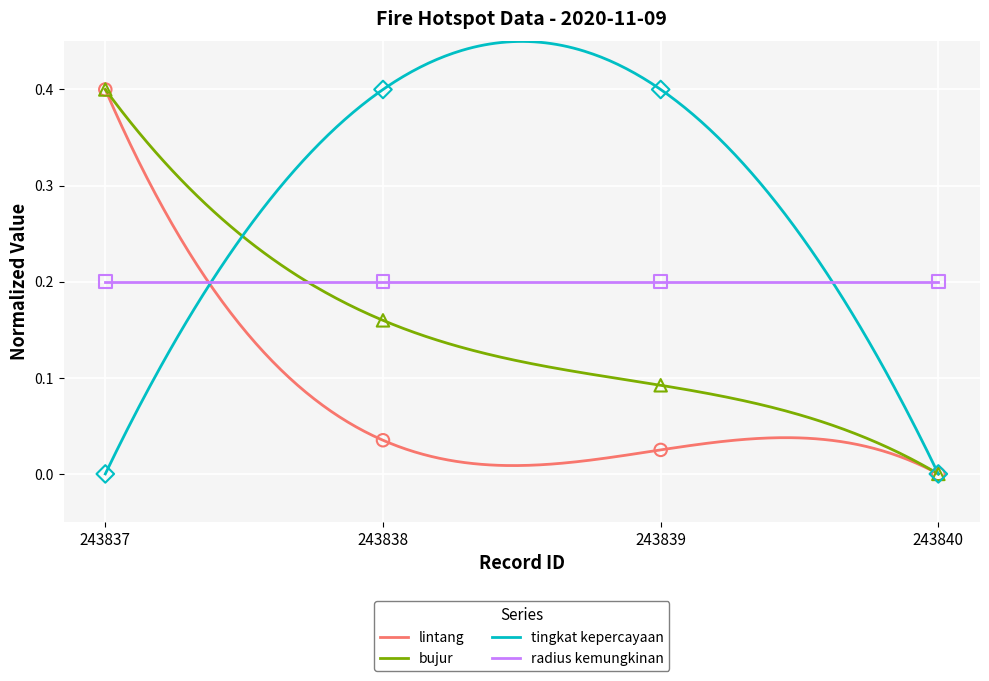

Is the value of lintang at 243838 greater than the value of tingkat kepercayaan at 243837?

Yes